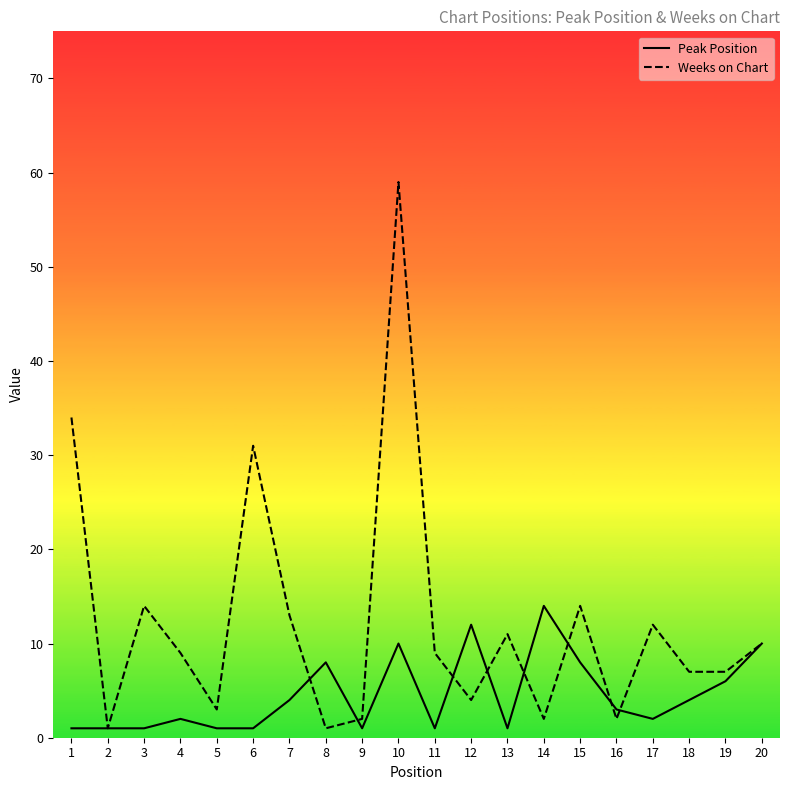

At which label does Peak Position reach its peak?

14